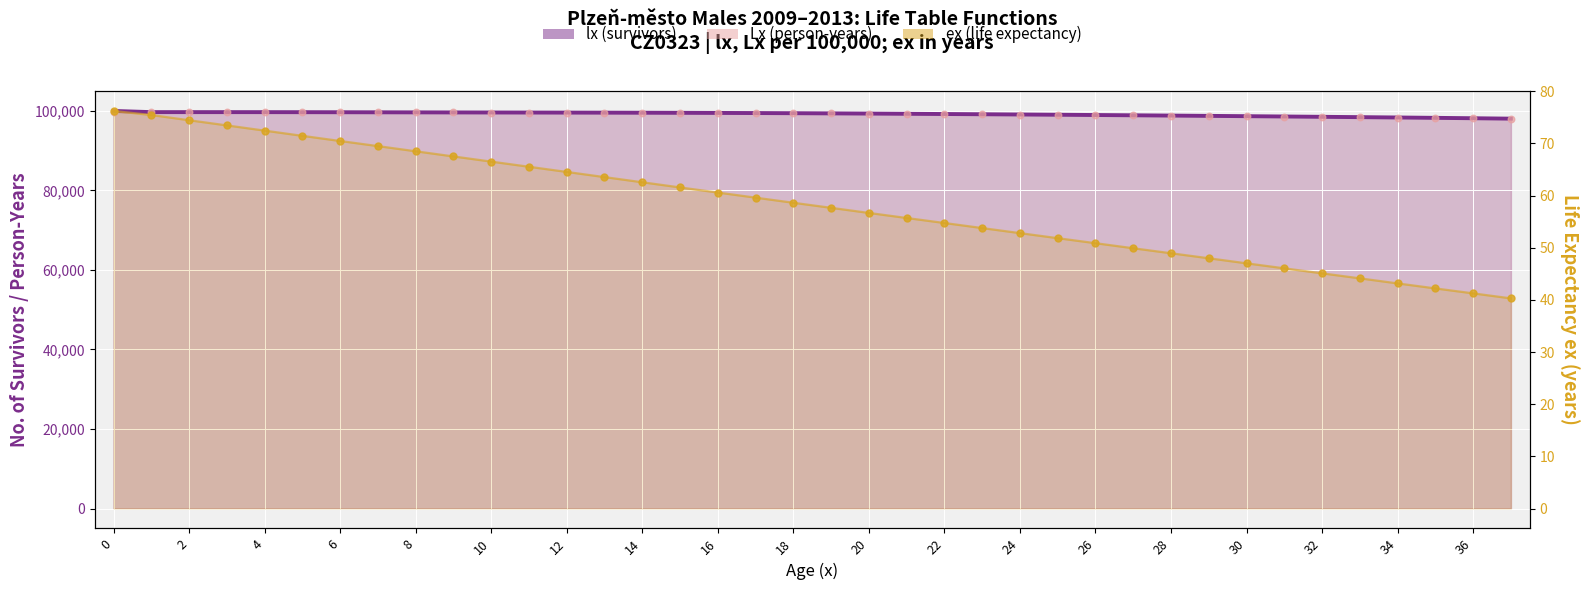

At how many categories does at least one series exceed 54104?

38